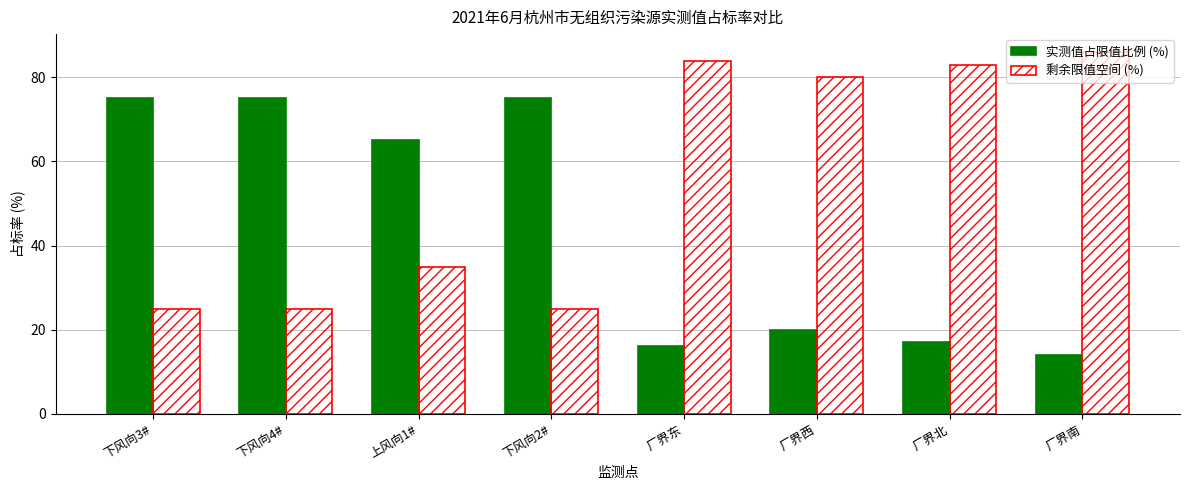

What is the difference between the second highest and minimum values in the 剩余限值空间 (%) series?

59.0